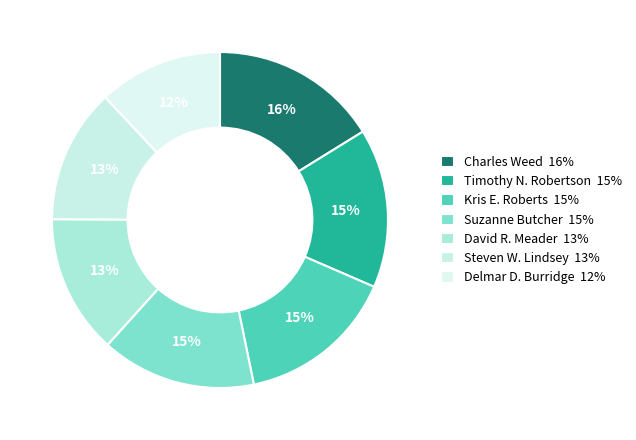

Count the number of slices in the pie.

7